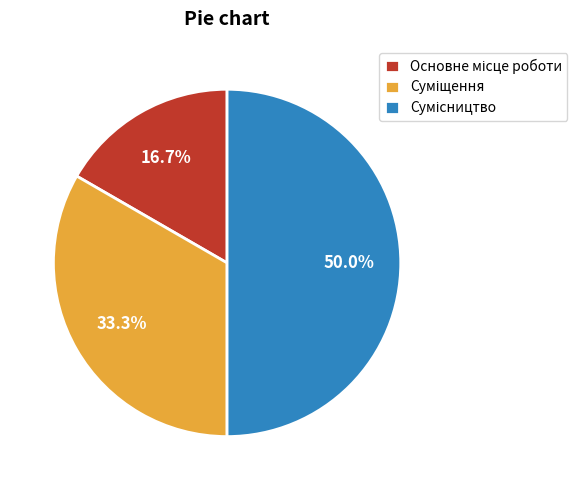

To the nearest percent, what is the combined percentage of Суміщення and Основне місце роботи?

50%